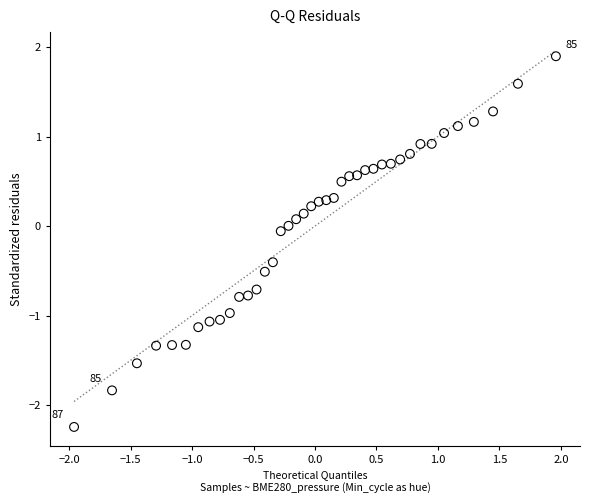

What is the range of Y values (max minus min)?

4.1